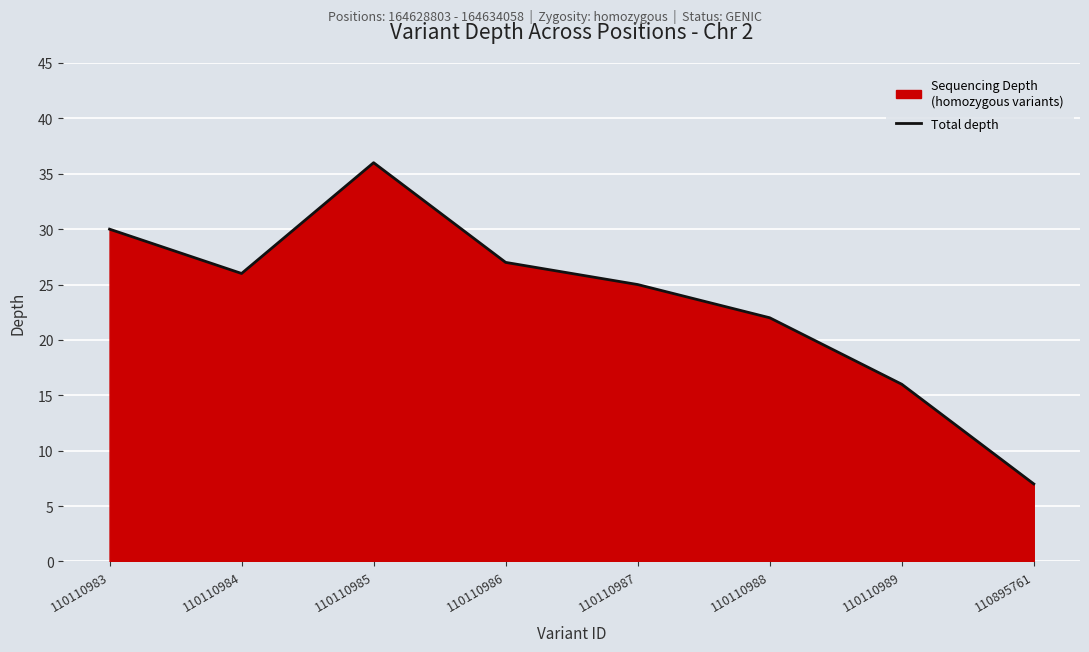

List the labels in order of value, largest first.

110110985, 110110983, 110110986, 110110984, 110110987, 110110988, 110110989, 110895761